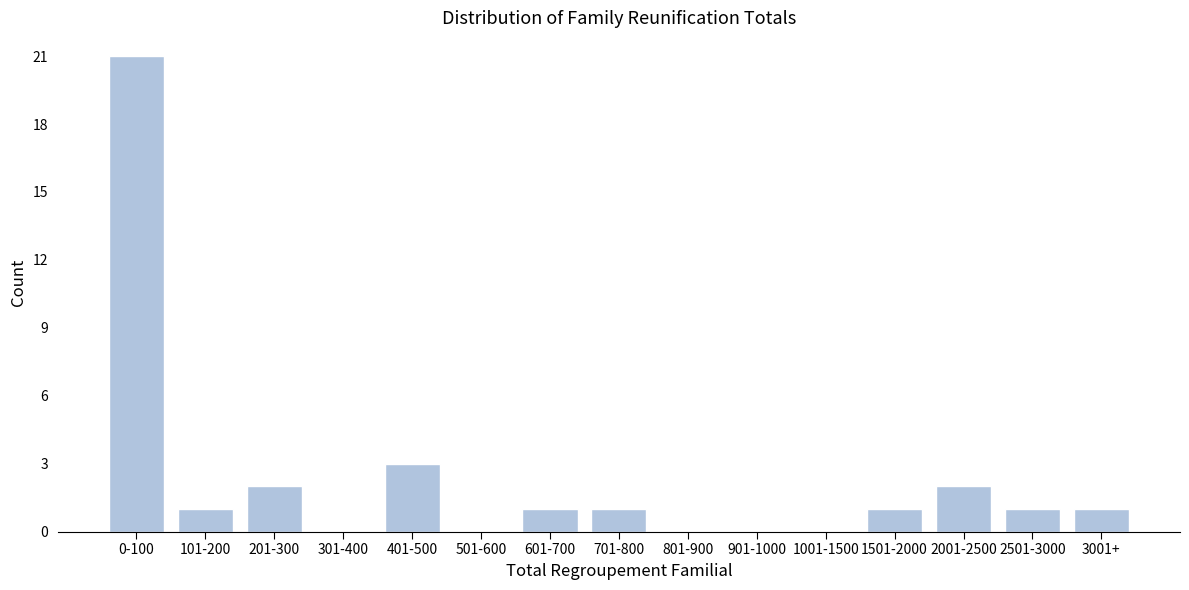

Reading left to right, extract all data points from this chart.

0-100=21	101-200=1	201-300=2	301-400=0	401-500=3	501-600=0	601-700=1	701-800=1	801-900=0	901-1000=0	1001-1500=0	1501-2000=1	2001-2500=2	2501-3000=1	3001+=1